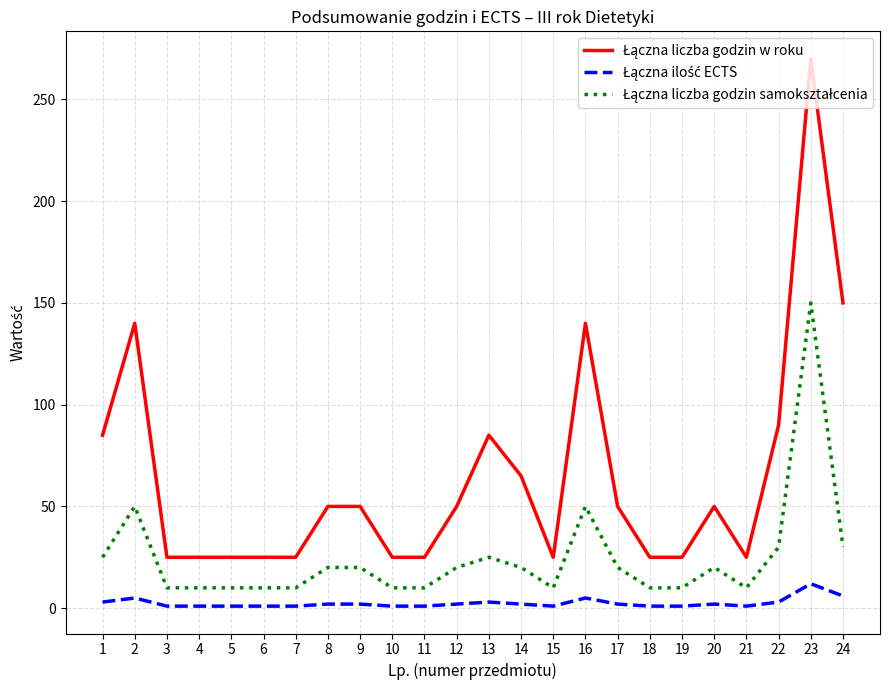

What is the maximum value shown in the chart?

270